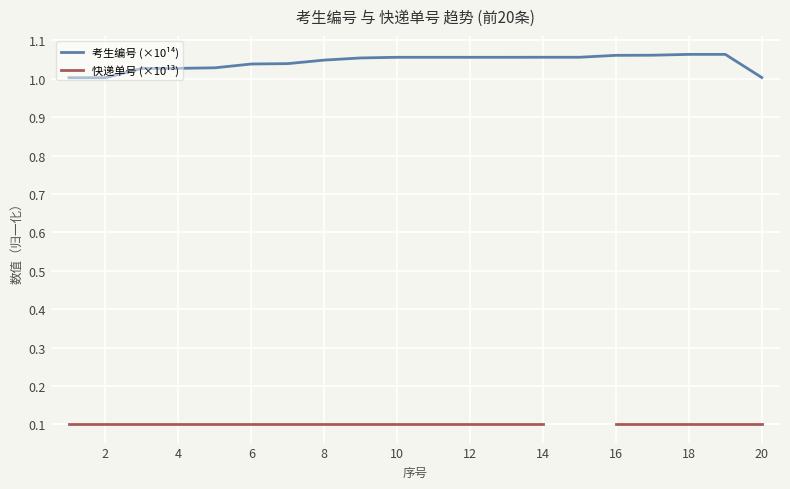

At which category is the sum across all series the highest?

18